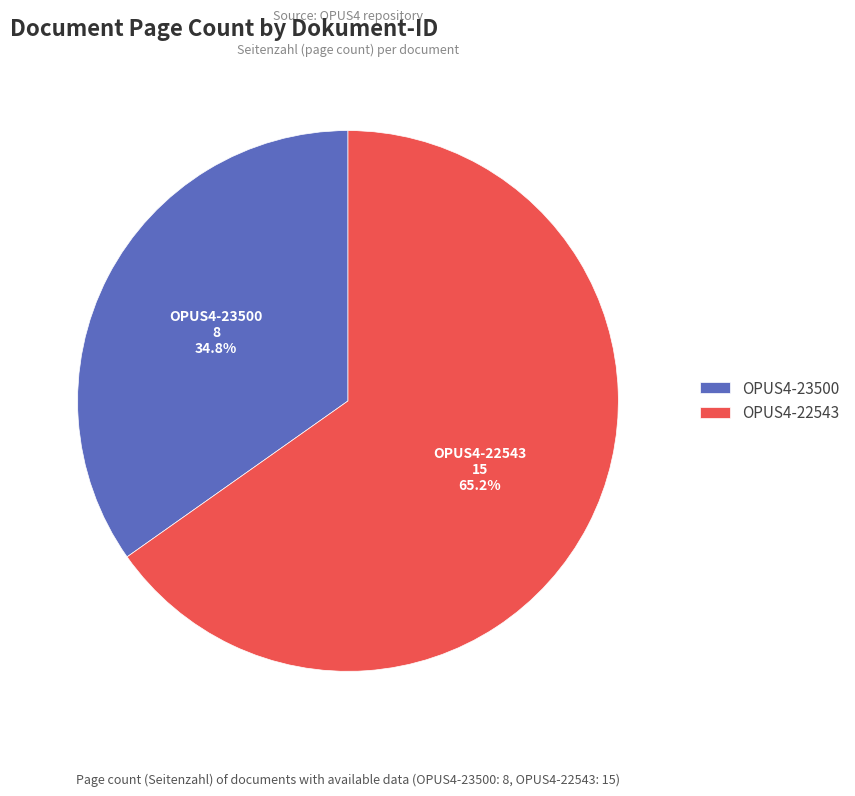

Is OPUS4-23500 the majority of the pie?

No